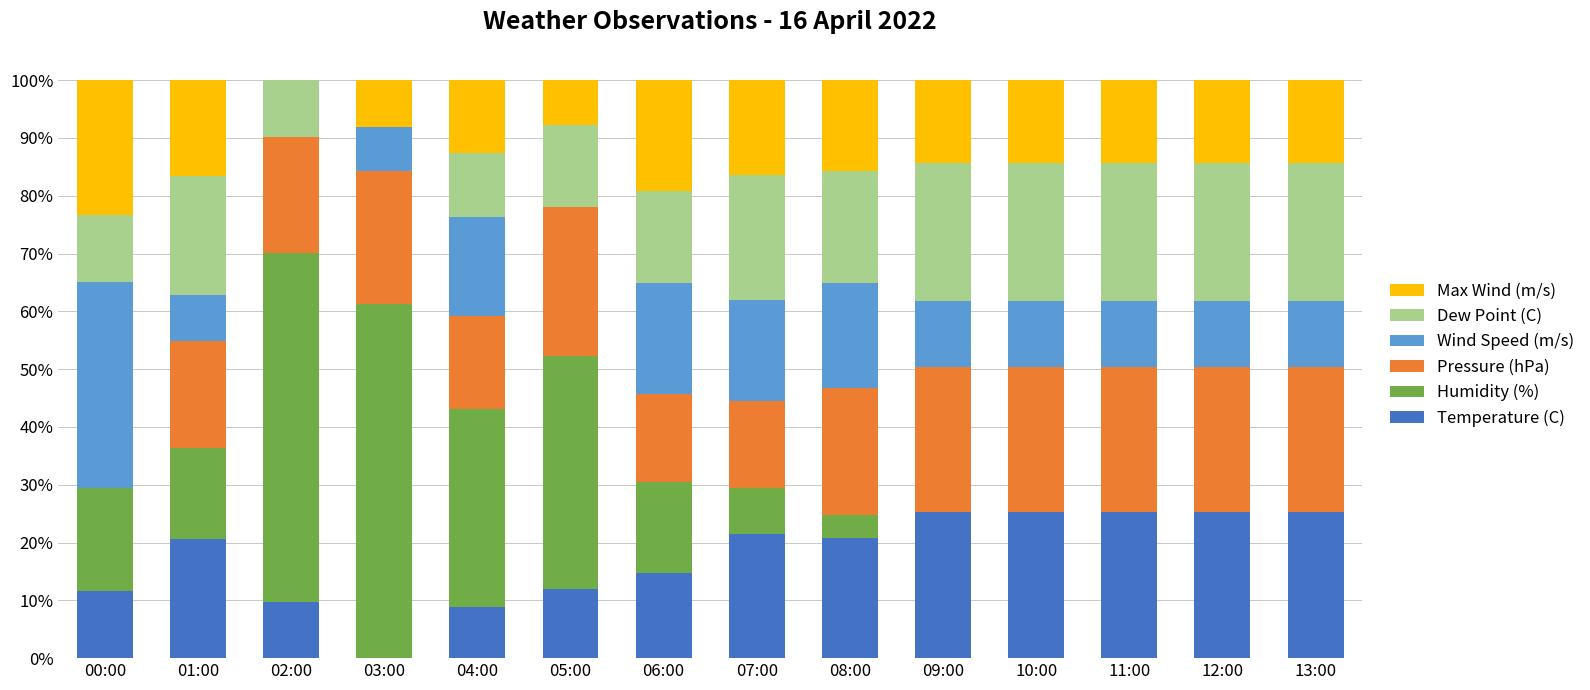

Rank the categories by Max Wind (m/s) value from highest to lowest.

00:00, 06:00, 01:00, 07:00, 08:00, 09:00, 10:00, 11:00, 12:00, 13:00, 04:00, 03:00, 05:00, 02:00